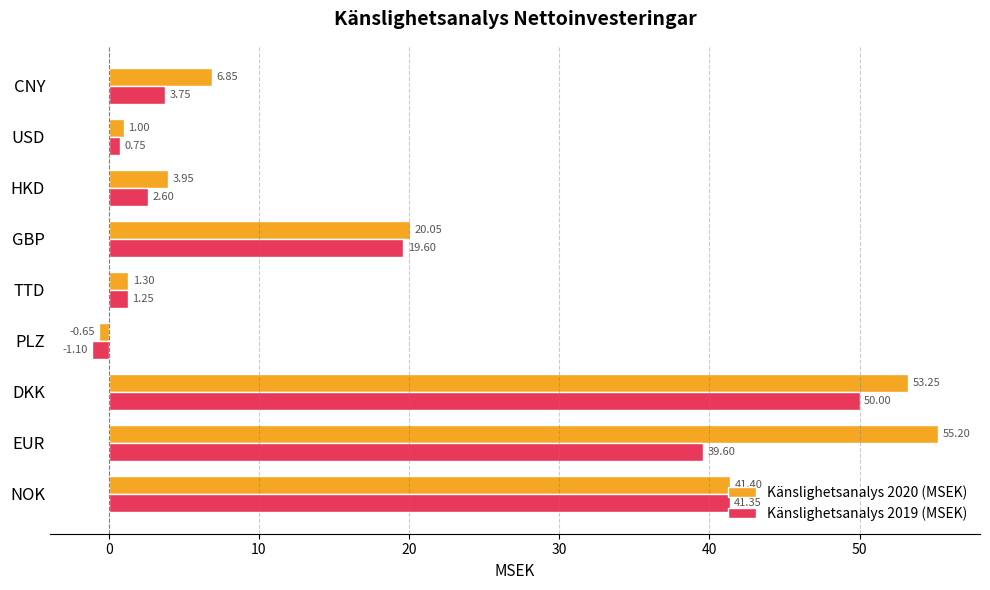

What is the total value across all series at CNY?

10.6